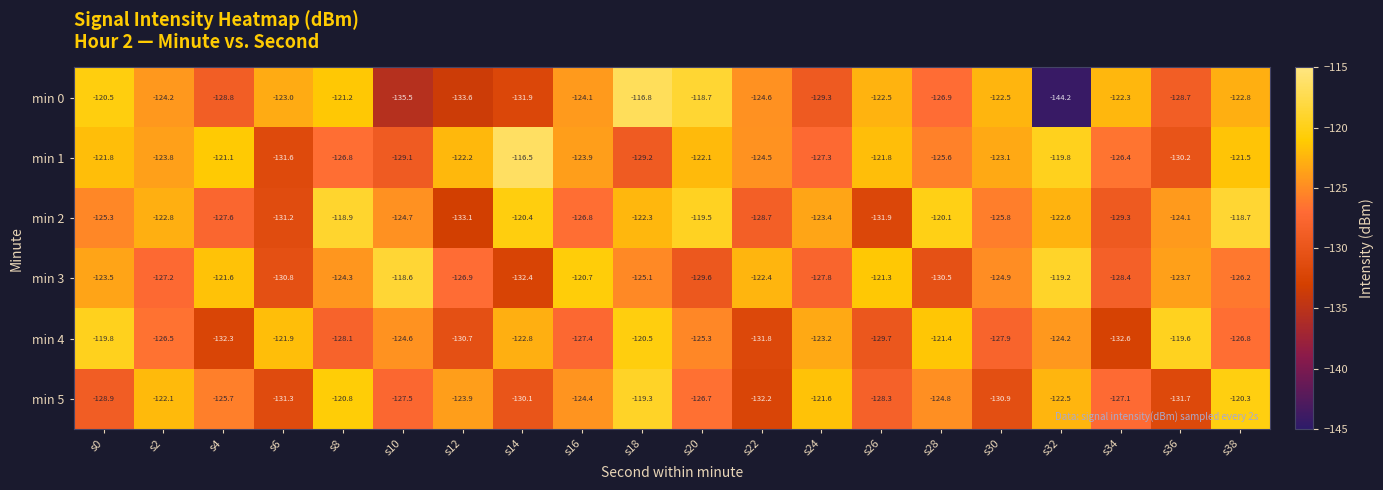

What is the difference between the highest and lowest values at s26?

10.6